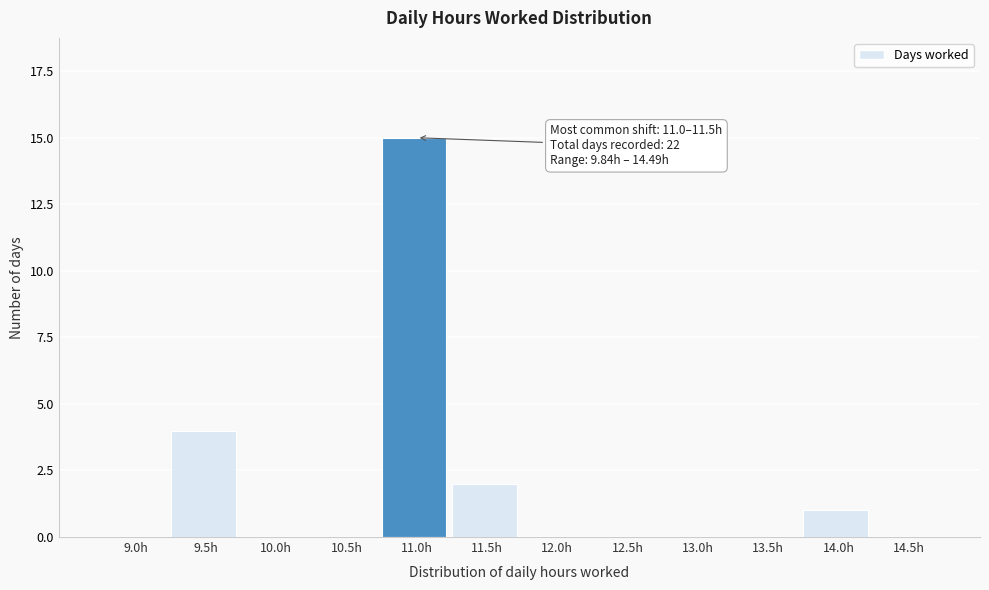

Reading left to right, list all the values displayed in this chart.

9.0h=0	9.5h=4	10.0h=0	10.5h=0	11.0h=15	11.5h=2	12.0h=0	12.5h=0	13.0h=0	13.5h=0	14.0h=1	14.5h=0